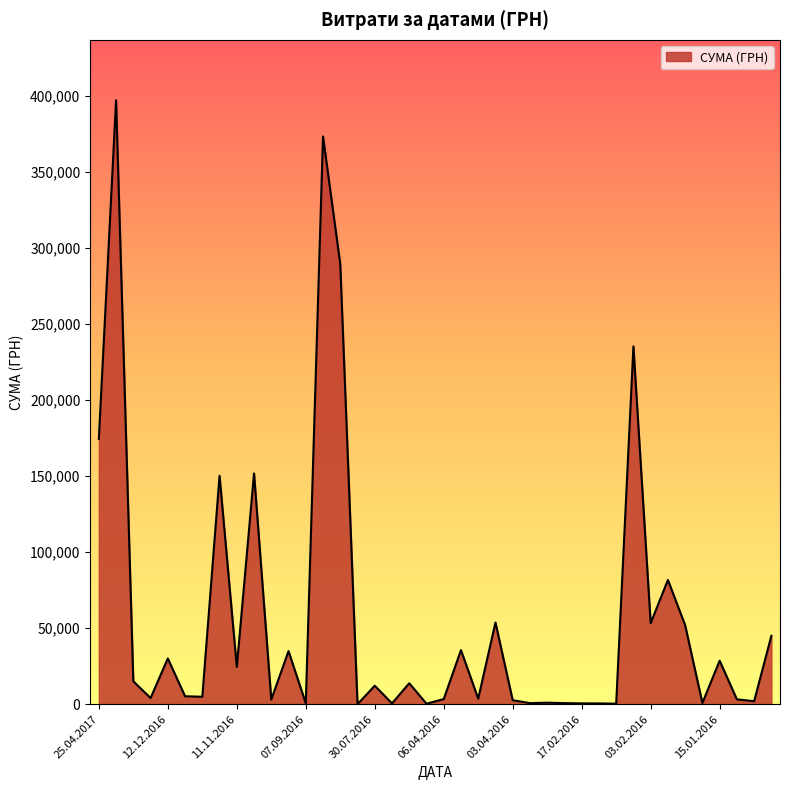

What is the maximum value shown in the chart?

397314.8